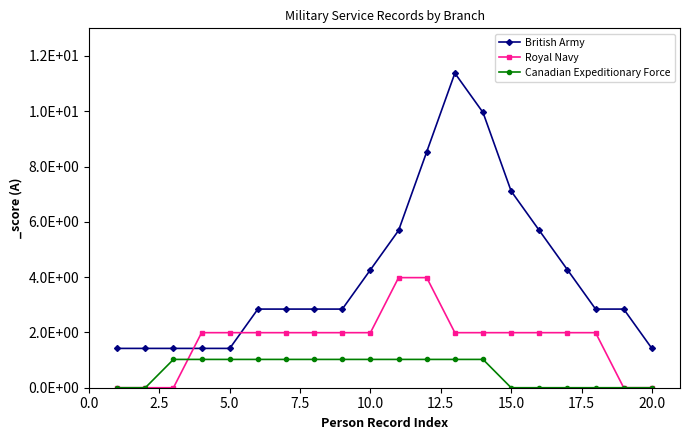

Does the chart have visible grid lines?

No